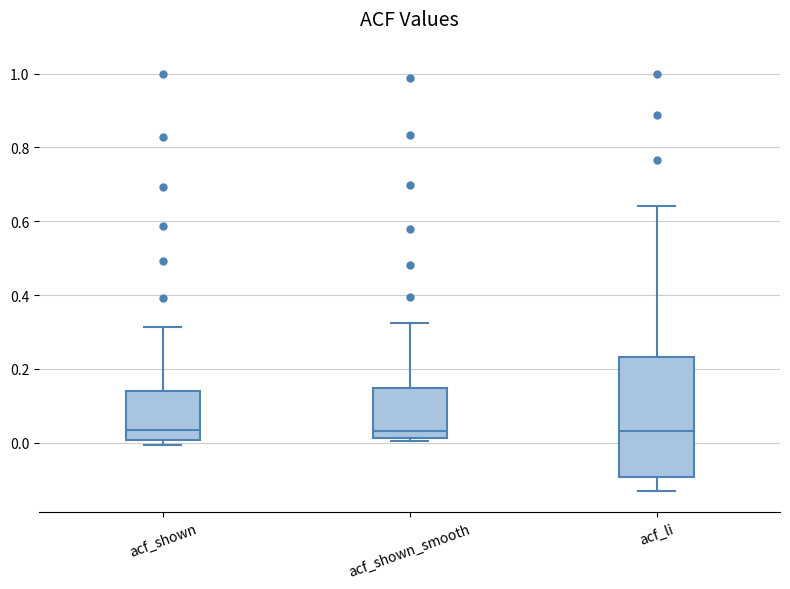

Which box is the tallest, from its lower edge to its upper edge?

acf_li